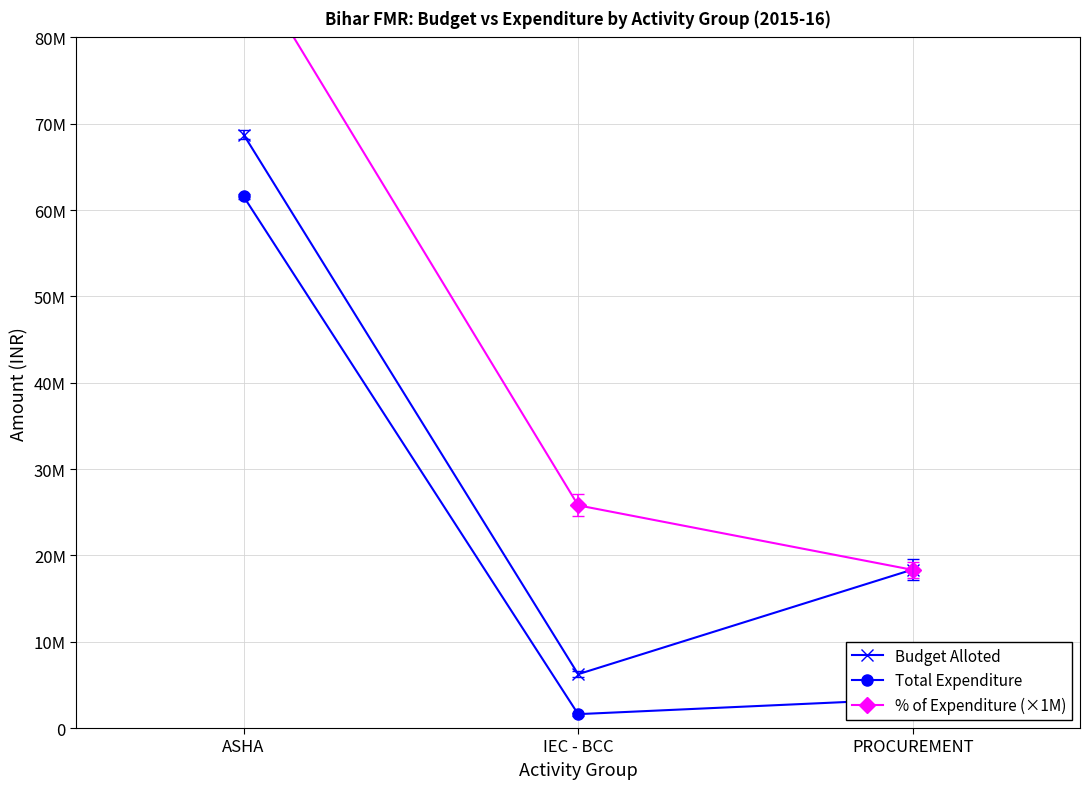

Which category has the highest value across all series?

ASHA